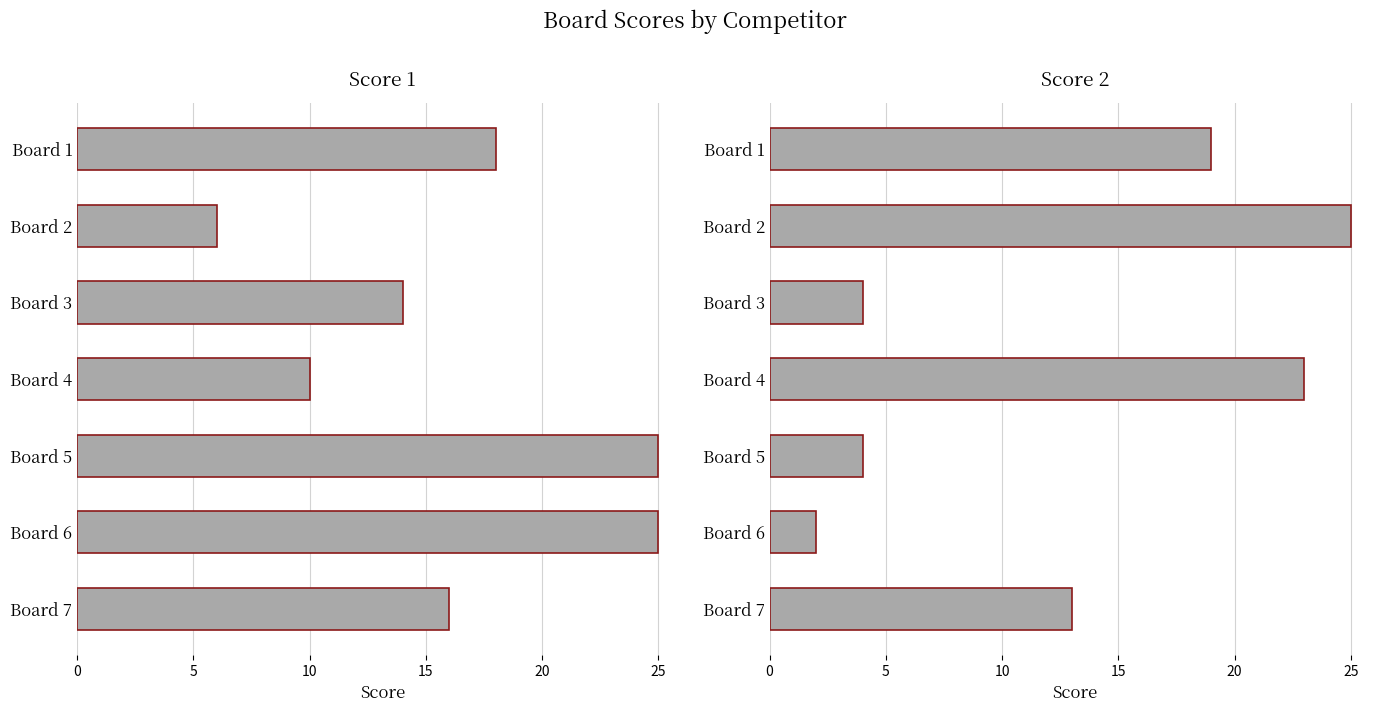

What are all the series names shown in the legend?

Score 1, Score 2